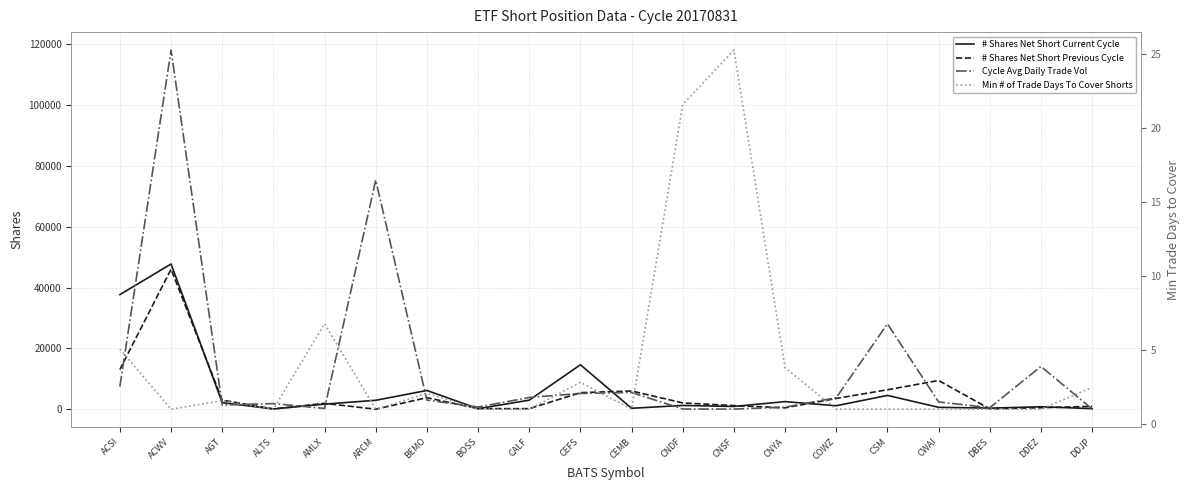

What are all the series names shown in the legend?

# Shares Net Short Current Cycle, # Shares Net Short Previous Cycle, Cycle Avg Daily Trade Vol, Min # of Trade Days To Cover Shorts